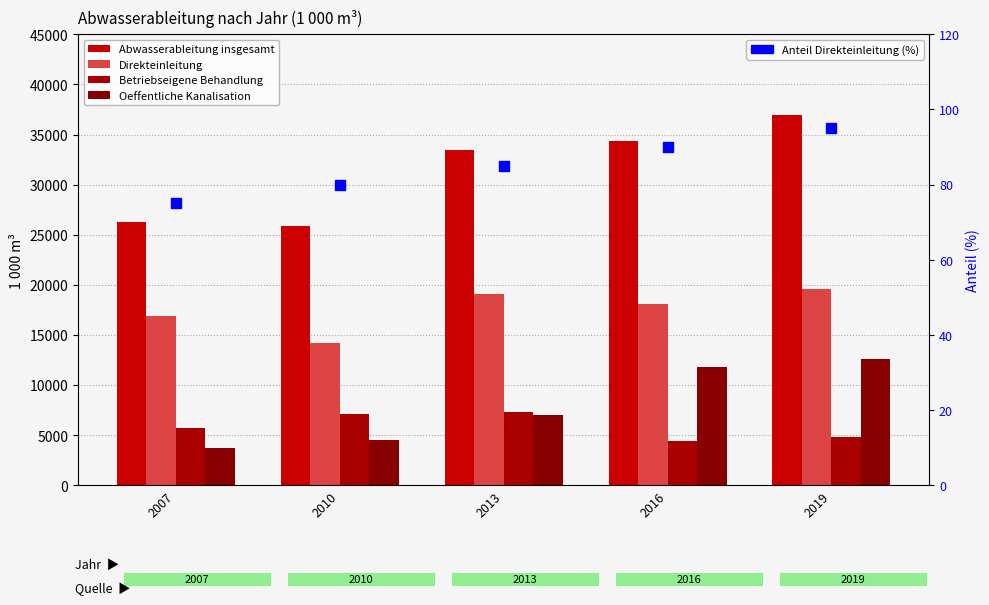

What is the total value across all series at 2007?

52617